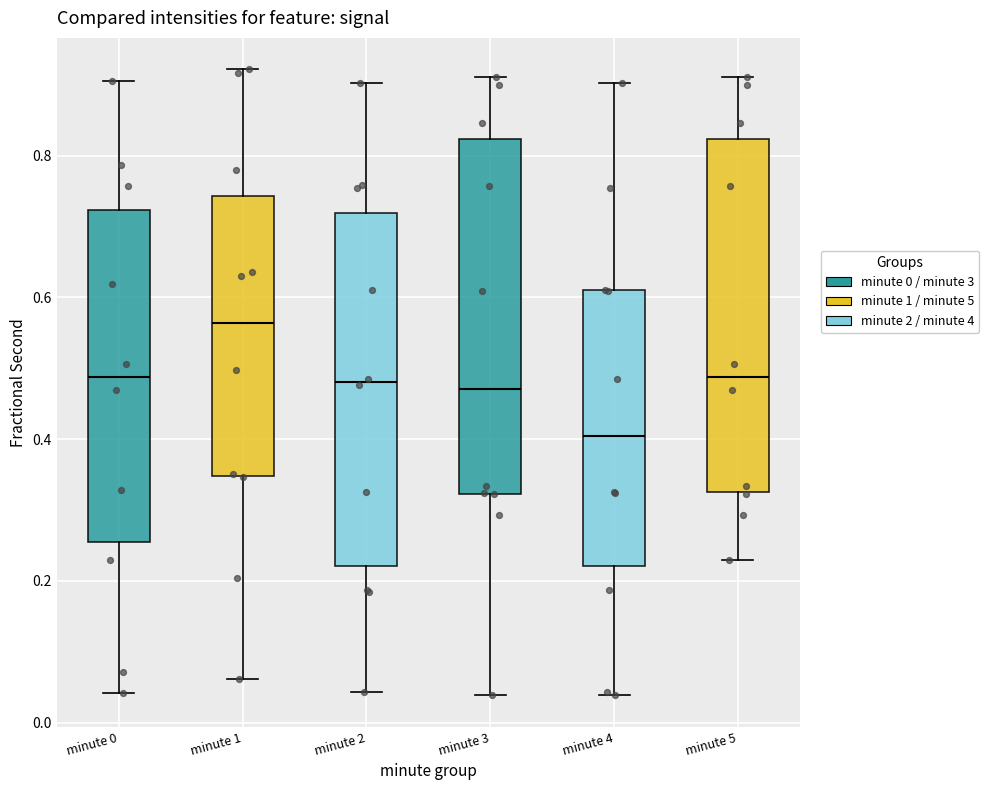

Which box's median line is the lowest?

minute 4